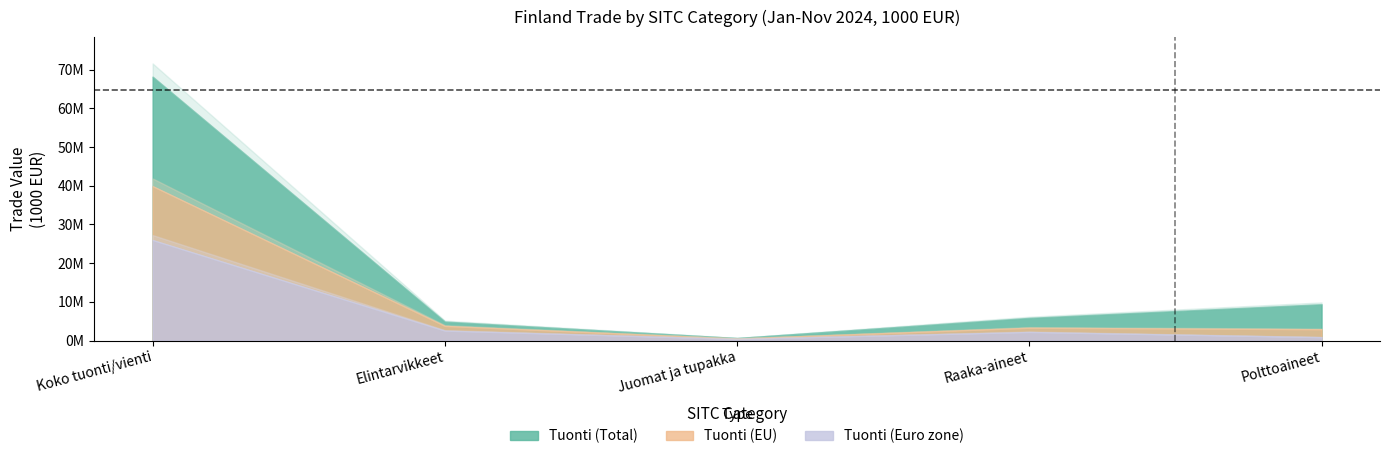

In Tuonti (Total), how many points are lower than both neighbors (excluding endpoints)?

1